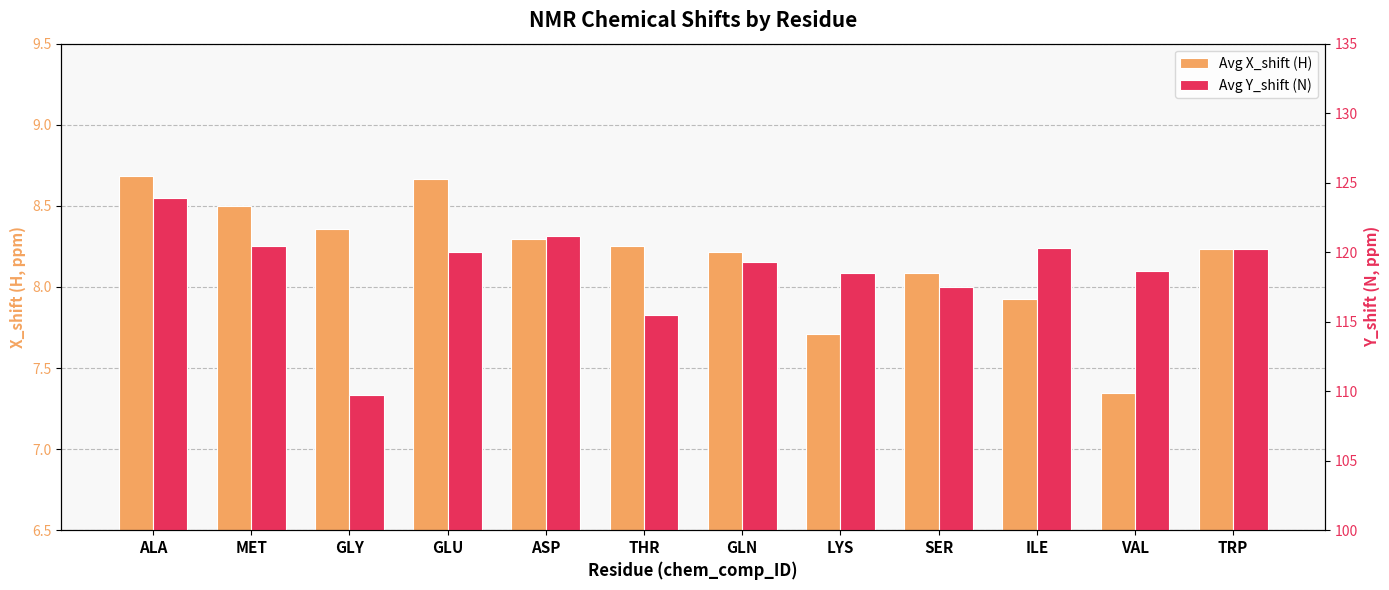

Rank the series at GLU from lowest to highest value.

Avg X_shift (H), Avg Y_shift (N)